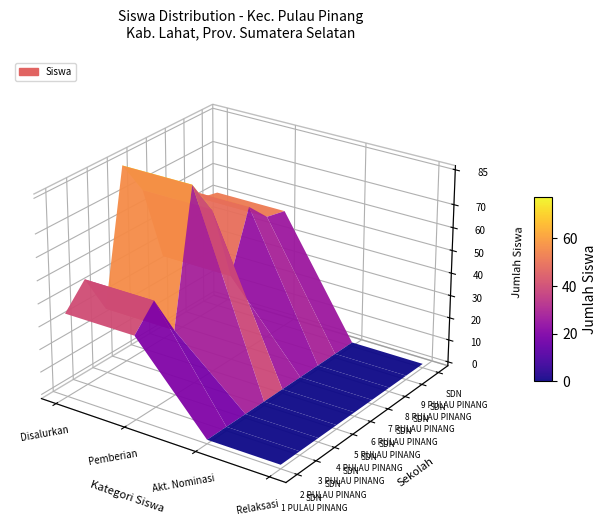

The value of SDN 8 PULAU PINANG at Pemberian Dari Aktivasi Nominasi is 0. True or false?

True